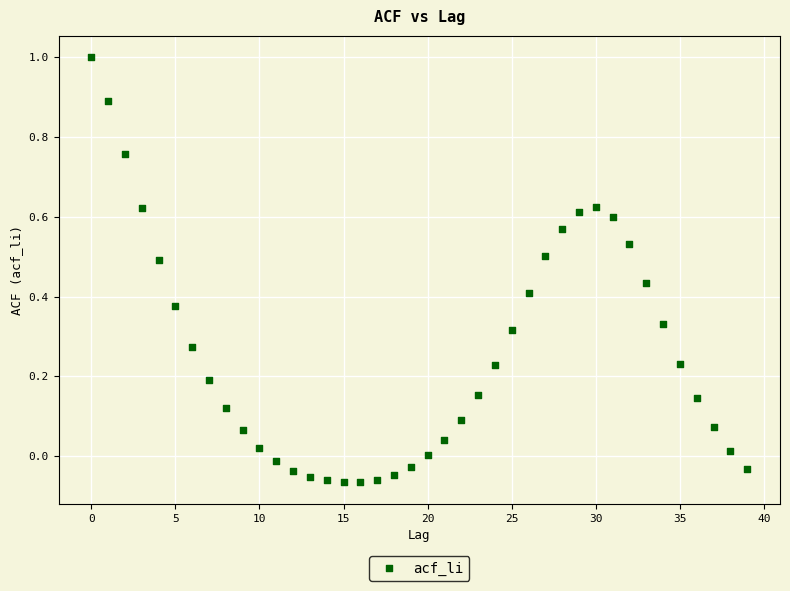

What is the range of Y values (max minus min)?

1.1